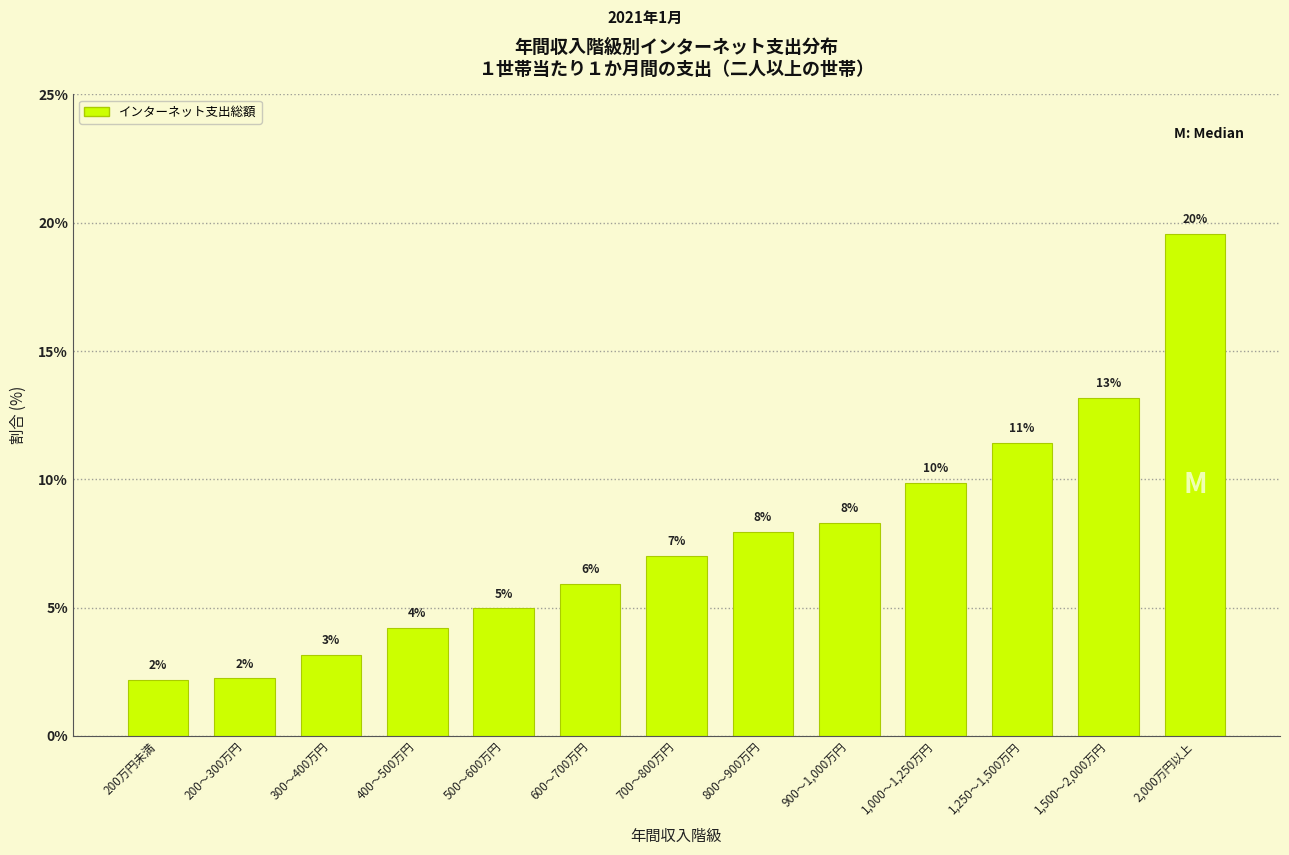

Are the bars horizontal?

No